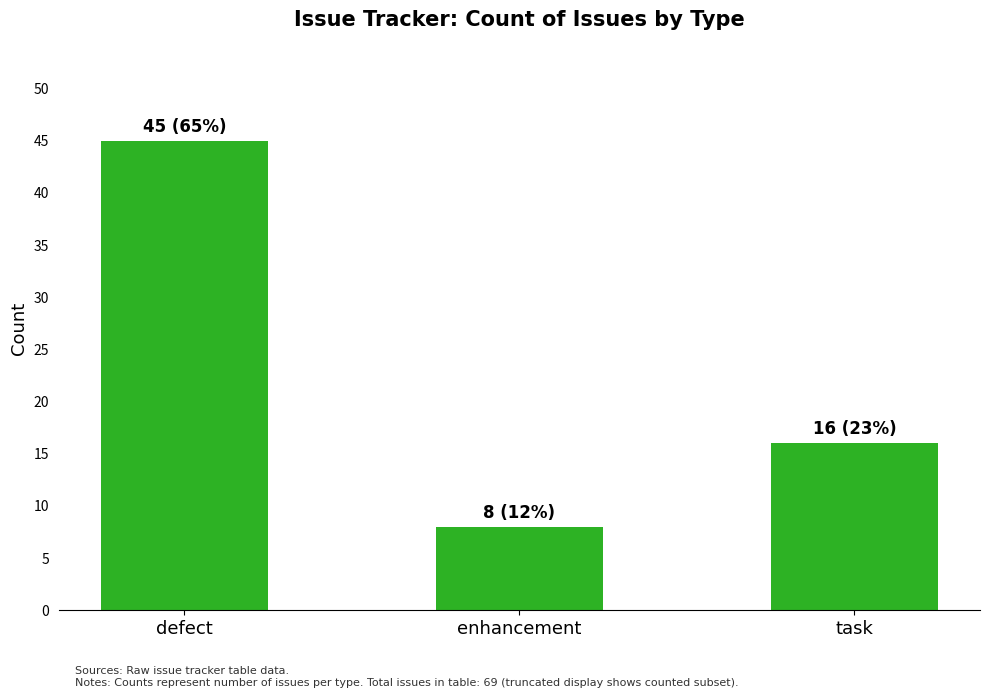

What is the minimum value shown in the chart?

8